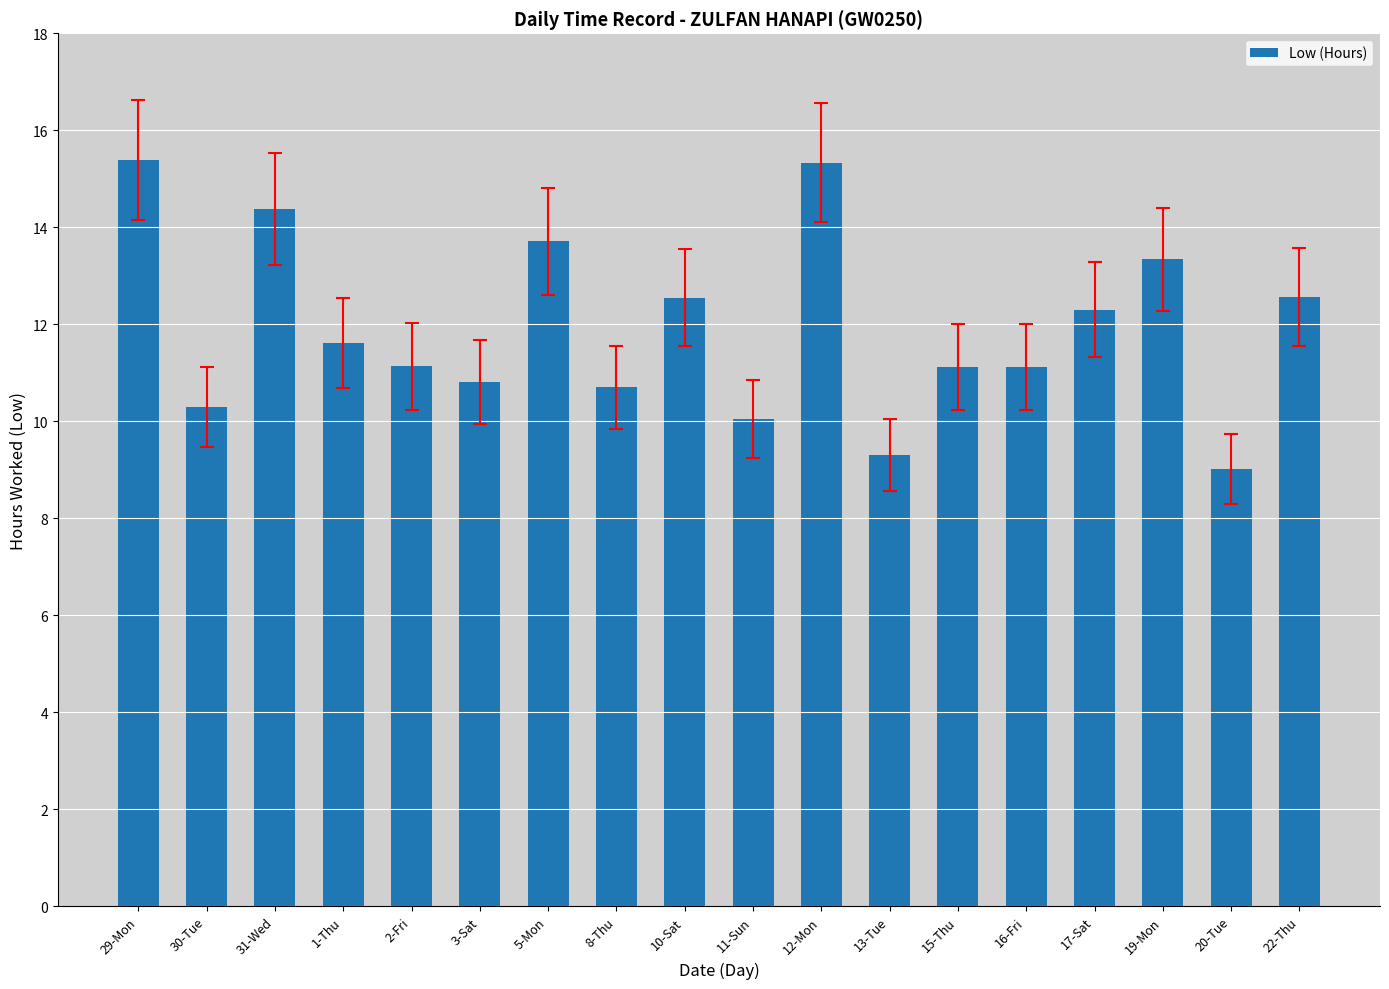

How many data points does each series have?

18